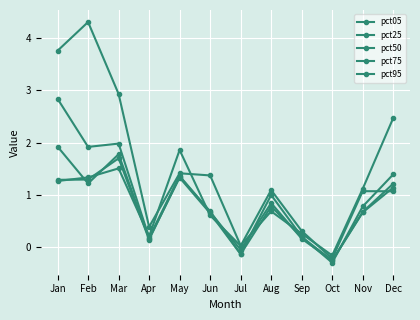

What is the difference between the pct50 values at Jun and Dec?

0.6